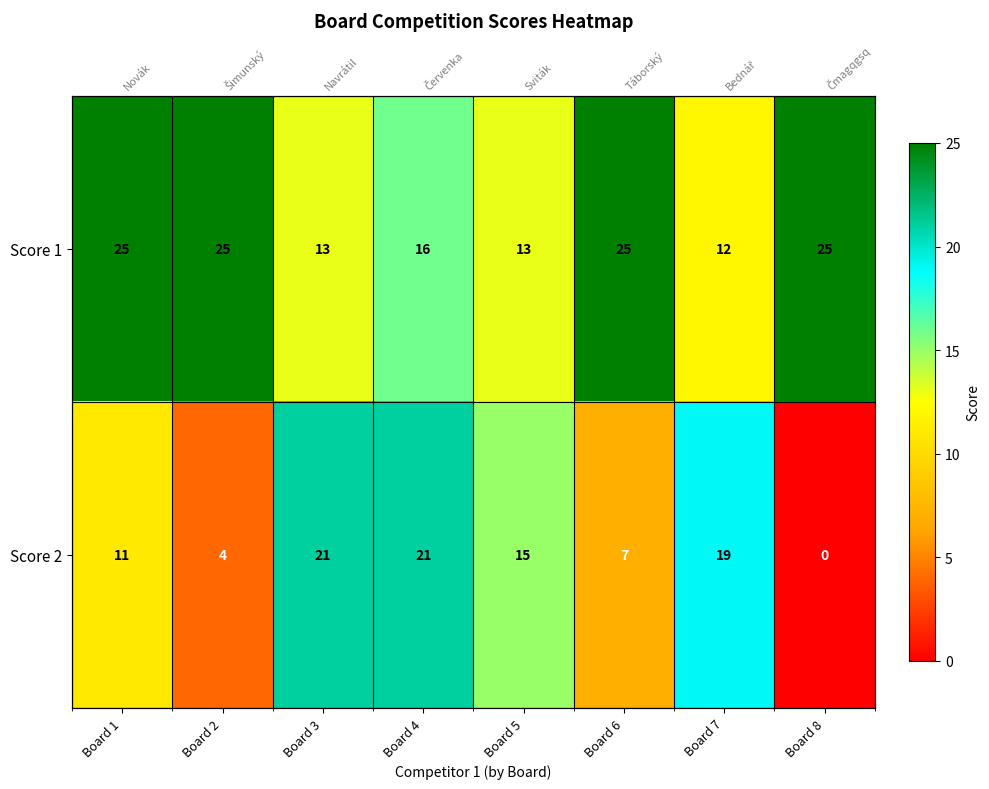

Which category has the highest value in the Score 2 series?

Board 3